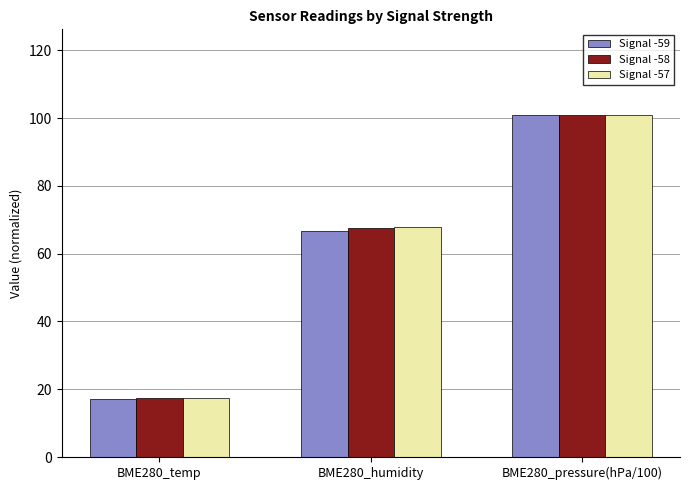

List the labels in order of Signal -58 value, largest first.

BME280_pressure(hPa/100), BME280_humidity, BME280_temp